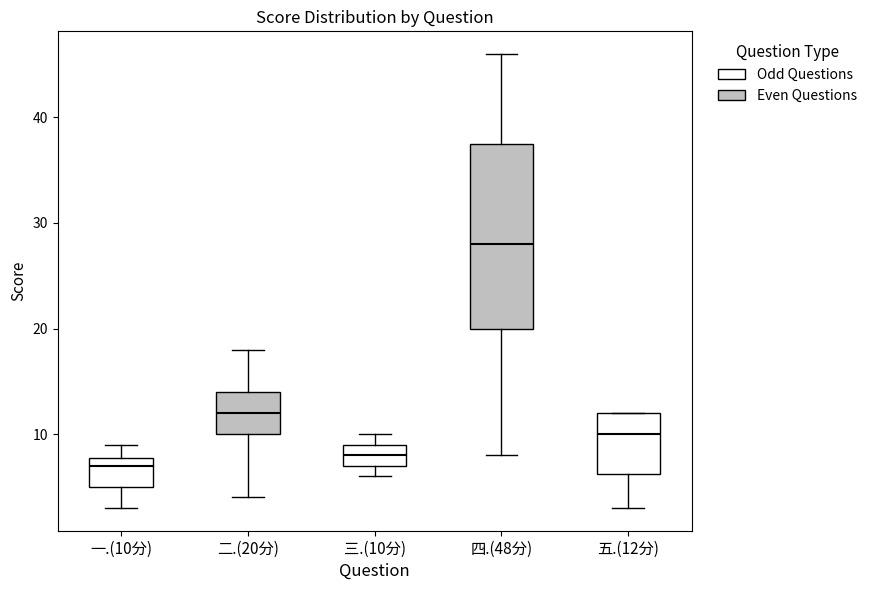

Reading left to right, read every box against the y-axis: the position of its median line, the range the box covers, and the ends of its whiskers. The values are not printed on the chart, so give them approximately, as read against the axis.

一.(10分): median 7, box 5 to 8, whiskers 3 to 9
二.(20分): median 12, box 10 to 14, whiskers 4 to 18
三.(10分): median 8, box 7 to 9, whiskers 6 to 10
四.(48分): median 28, box 20 to 38, whiskers 8 to 46
五.(12分): median 10, box 6 to 12, whiskers 3 to 12